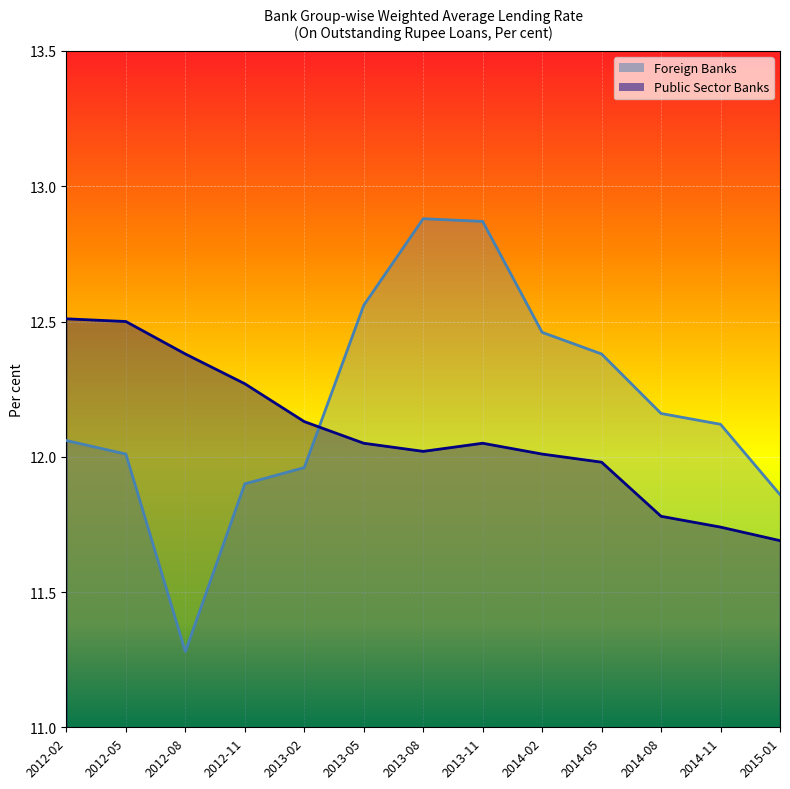

What position from the left is 2014-11?

12